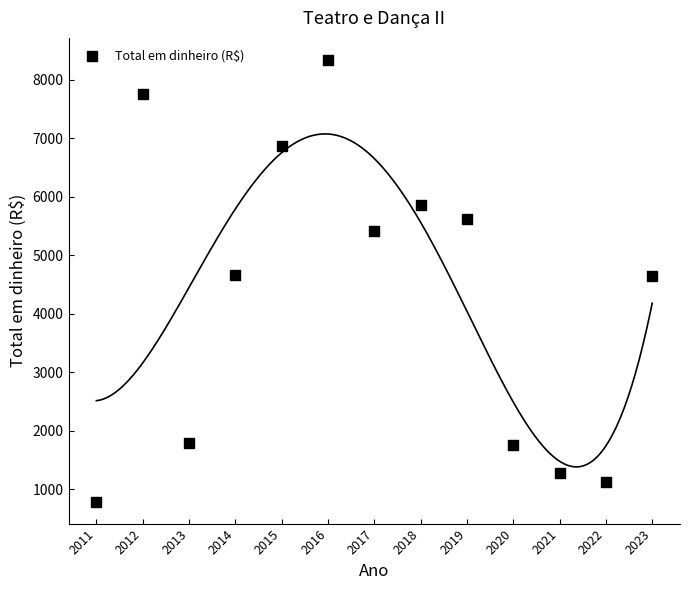

What is the range of Y values (max minus min)?

7549.9